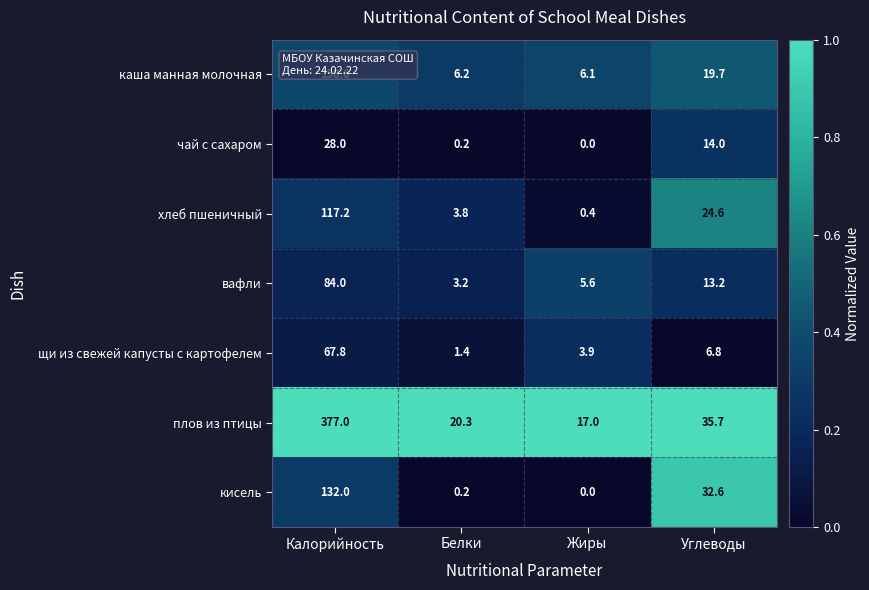

Rank the series by their maximum value, from highest to lowest.

плов из птицы, каша манная молочная, кисель, хлеб пшеничный, вафли, щи из свежей капусты с картофелем, чай с сахаром